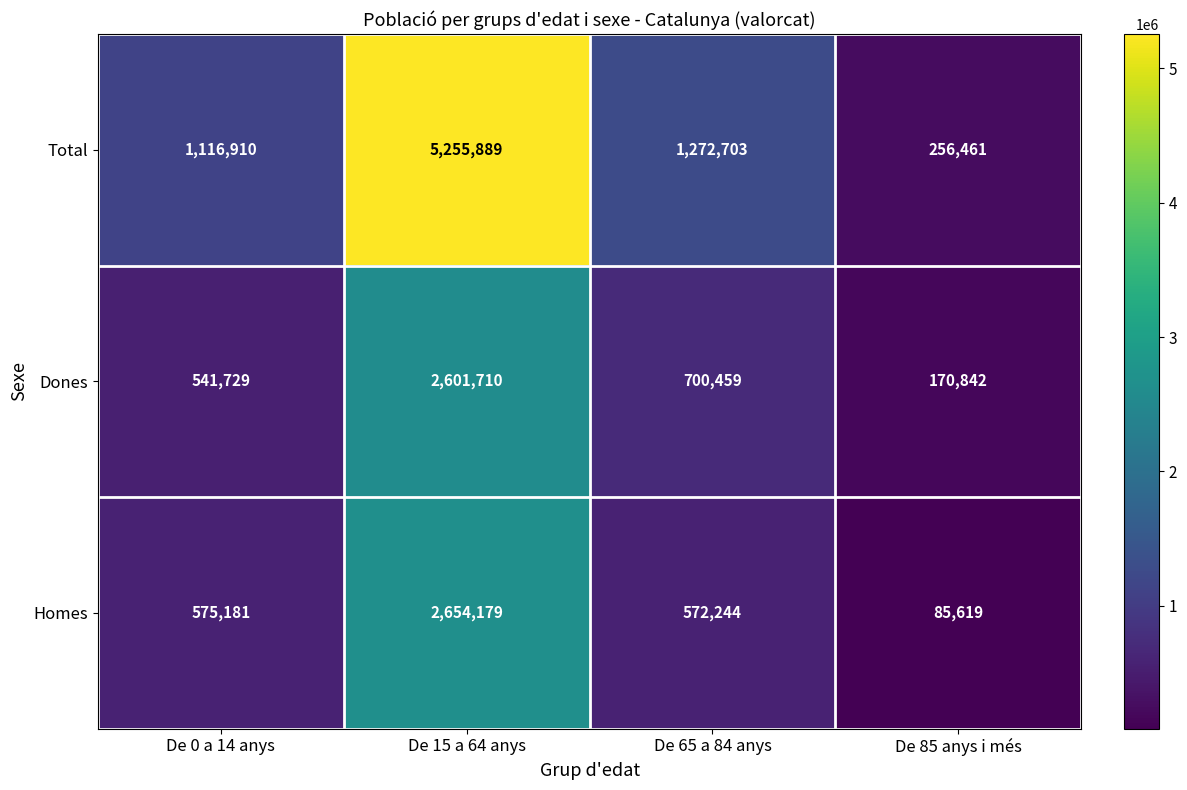

What is the spread (max minus min) of values at De 15 a 64 anys?

2654179